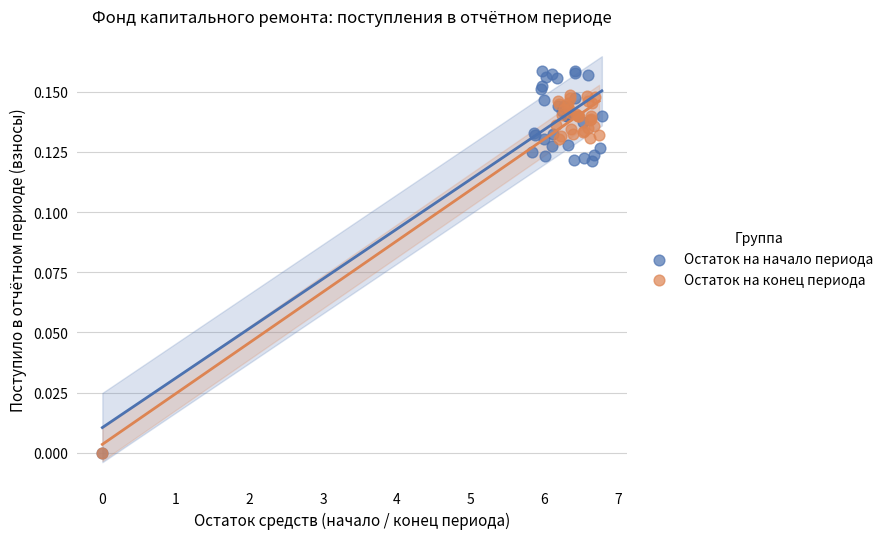

Which series contains the highest Y value?

Остаток на начало периода